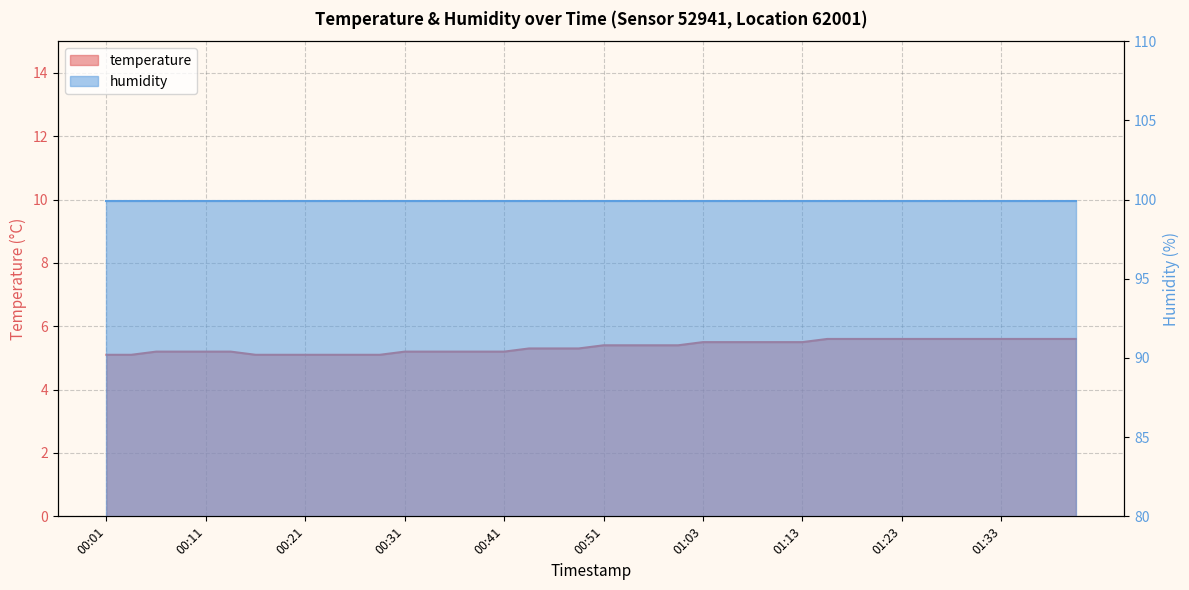

Where is the data nearest to the value 5?

00:01